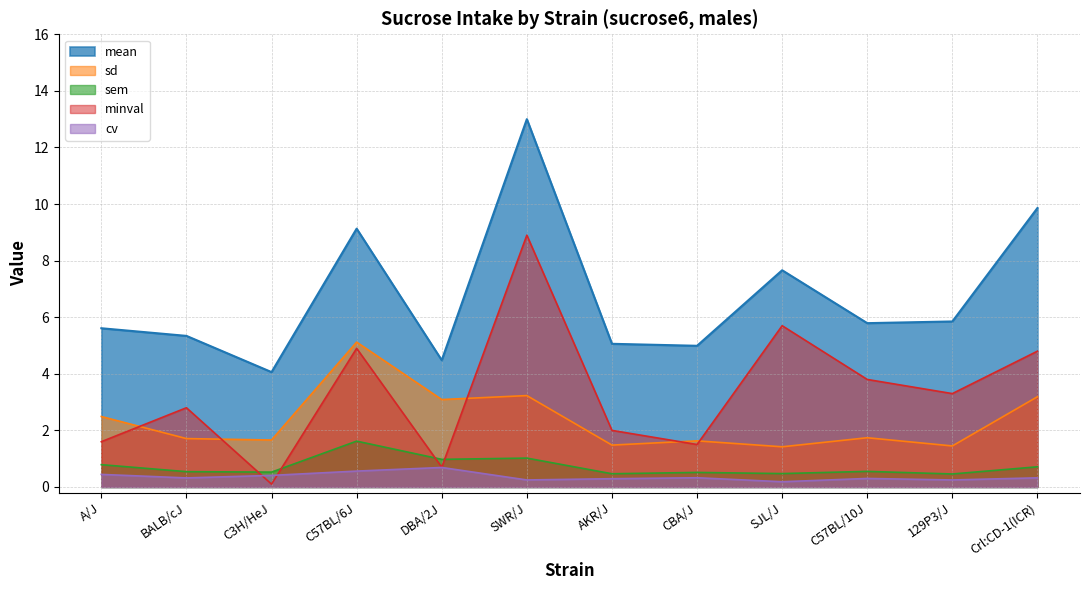

Which category has the lowest value across all series?

C3H/HeJ